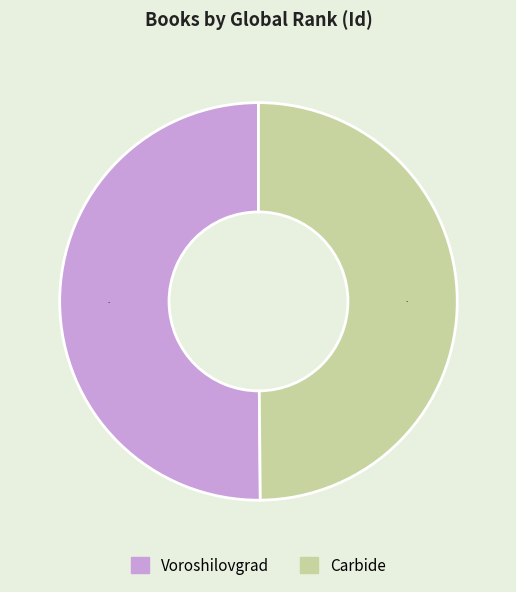

To the nearest percent, what portion does Carbide represent?

50%